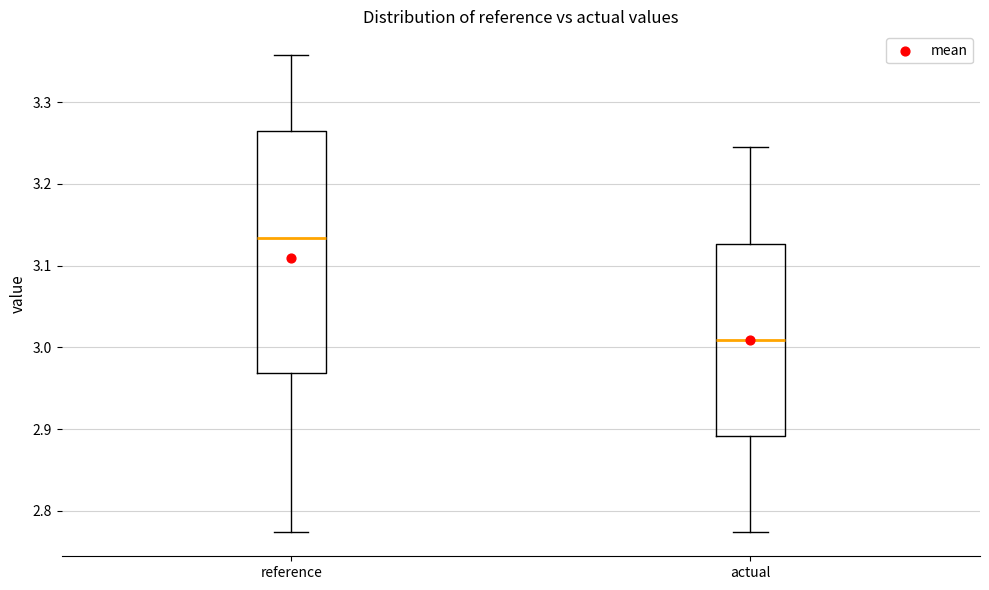

Where does the lower whisker of the box for actual end on the y-axis? The values are not printed on the chart, so give them approximately, as read against the axis.

2.77